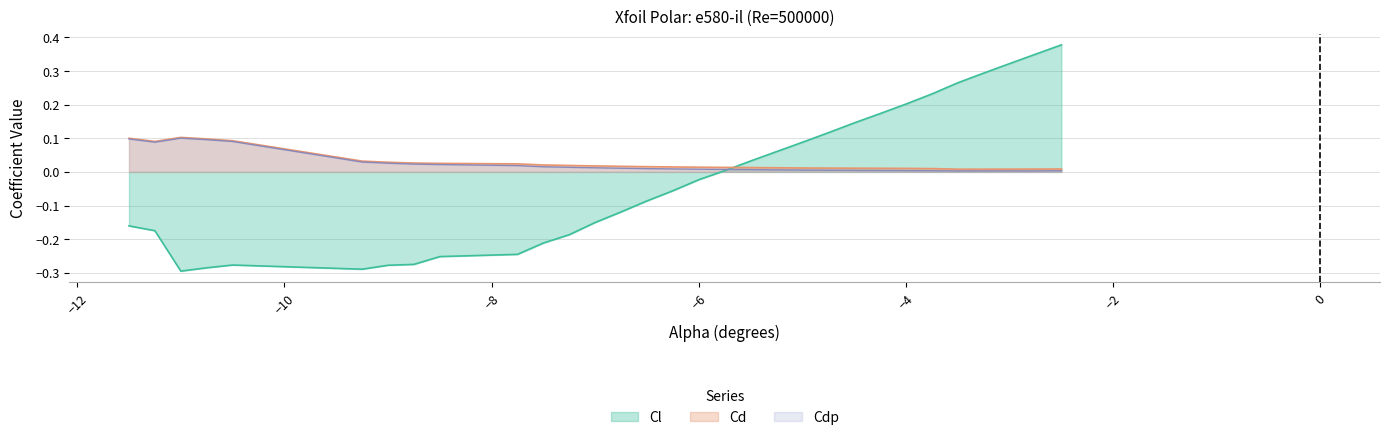

How many data points in Cl are above 0?

13